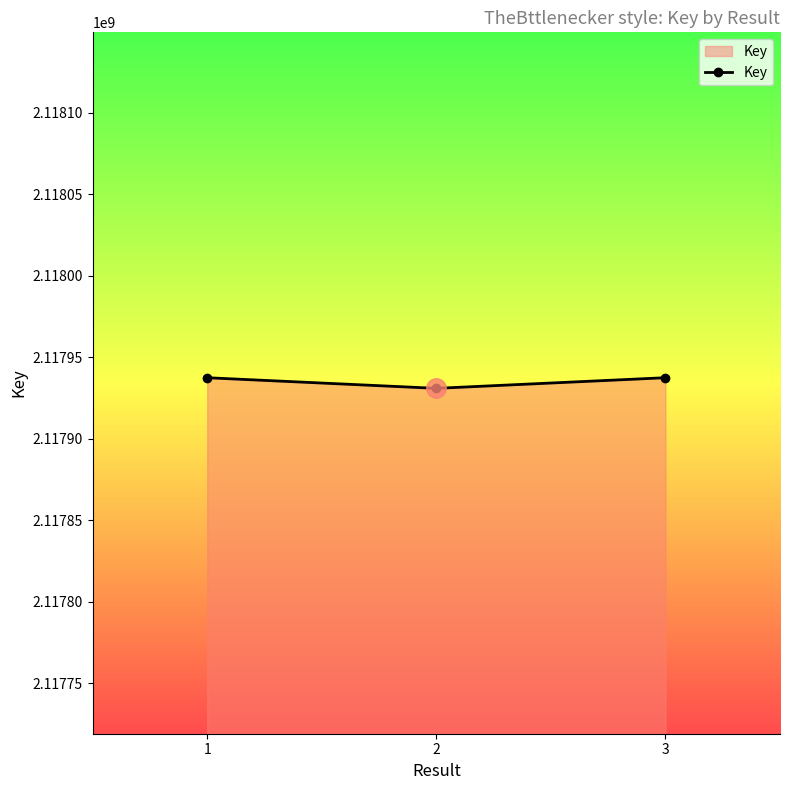

Read the value at 1, to the nearest 50.

2117937500